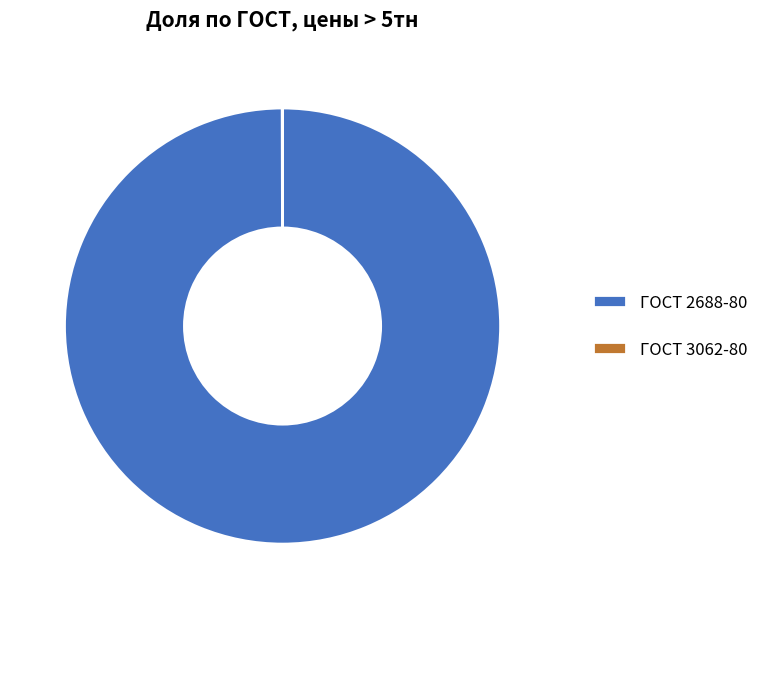

Is ГОСТ 2688-80 the majority of the pie?

Yes